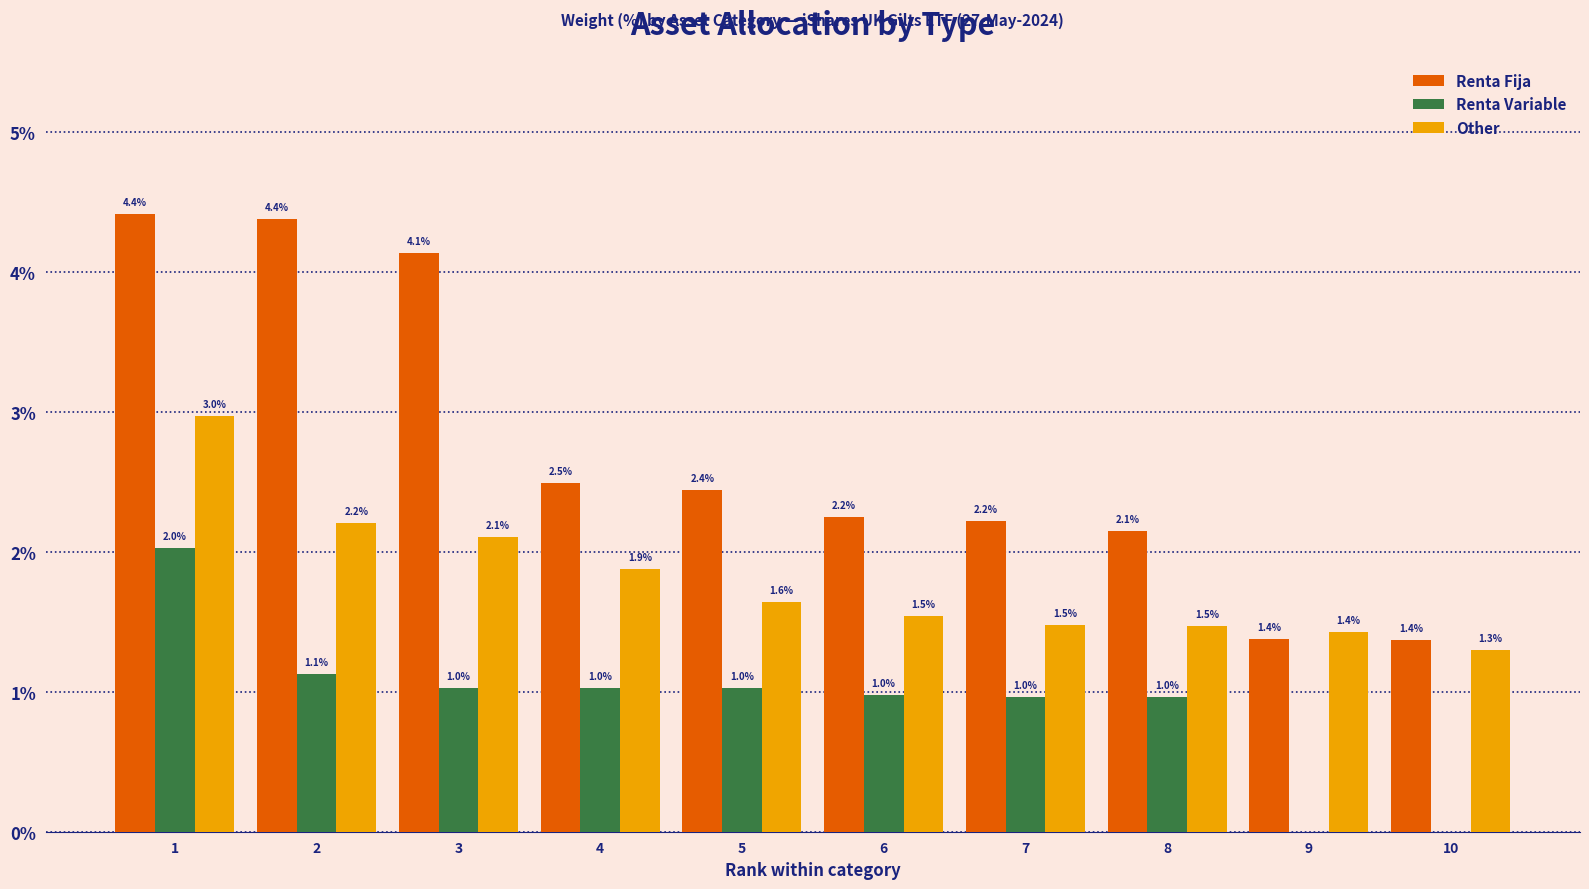

Which series has the widest spread of values?

Renta Fija